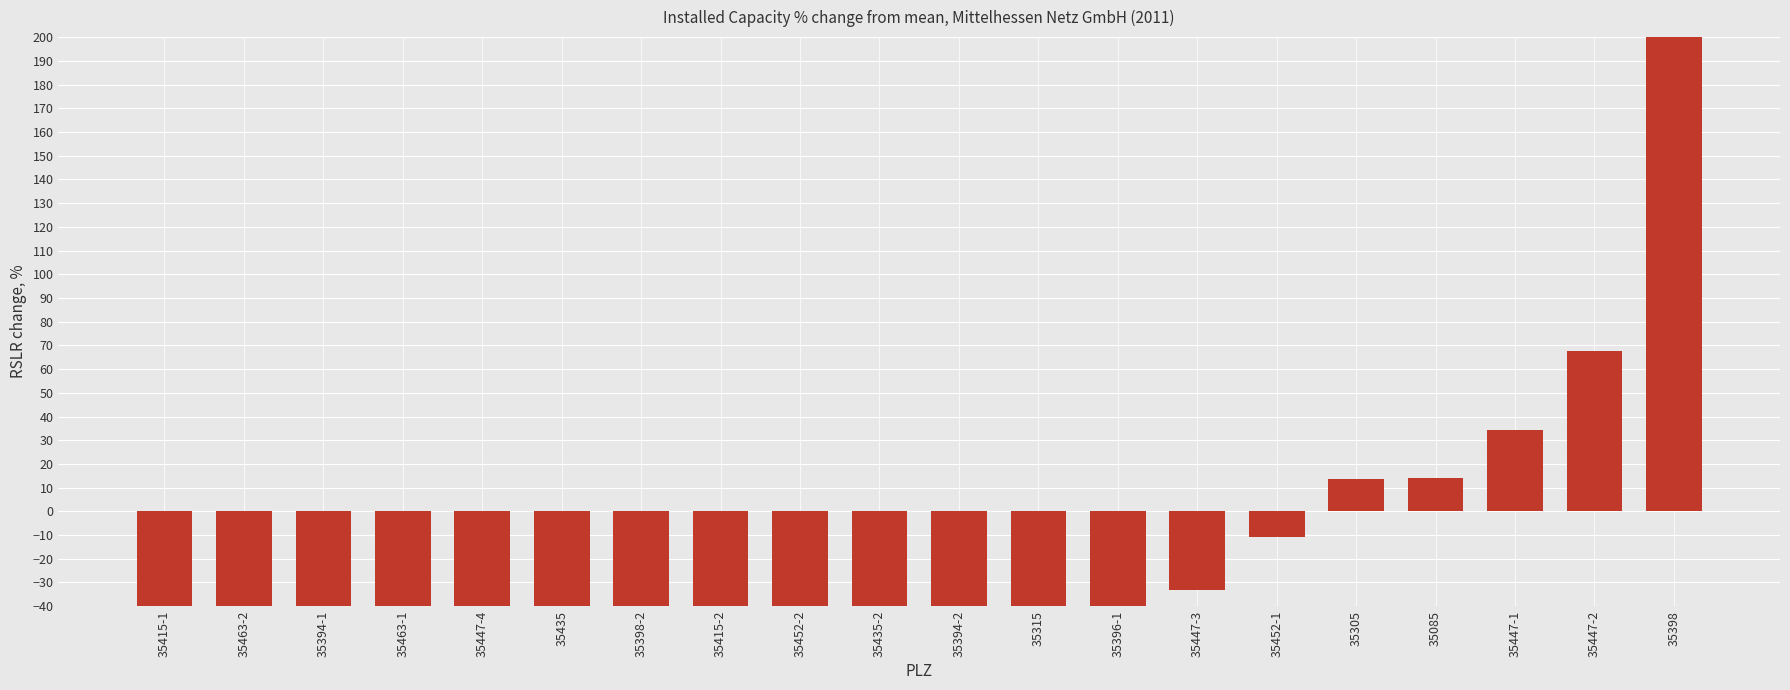

How many values are below -50?

11